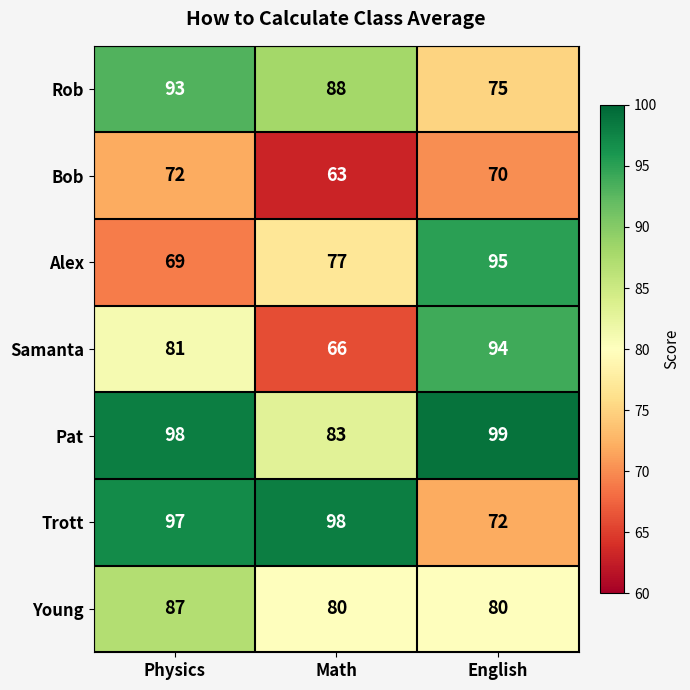

Count the Rob values in the range 75 to 93.

3